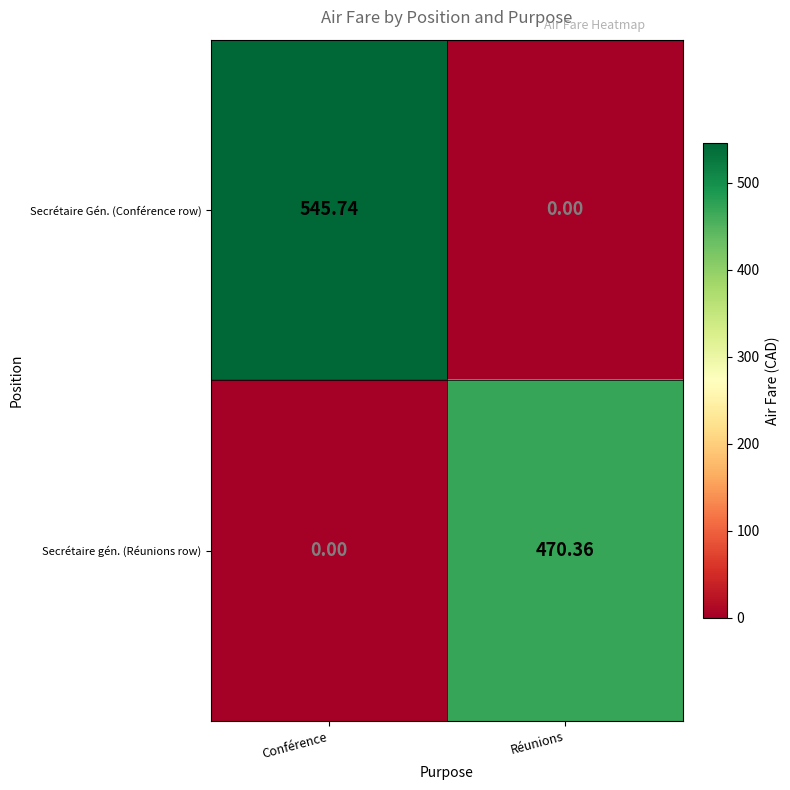

List the series in order of their overall mean, highest first.

Secrétaire Gén. (Conférence row), Secrétaire gén. (Réunions row)